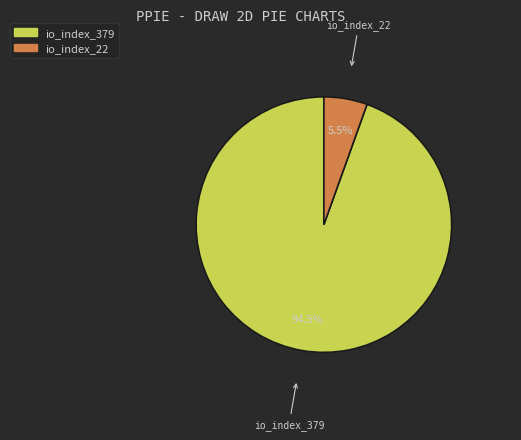

Which category accounts for the majority?

io_index_379